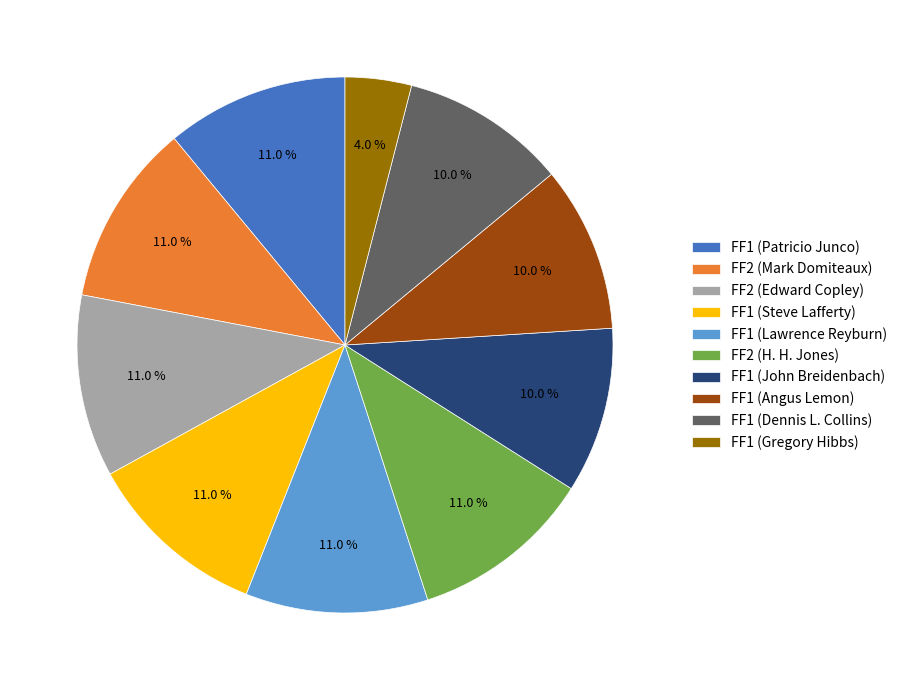

Is there a majority slice in this chart?

No